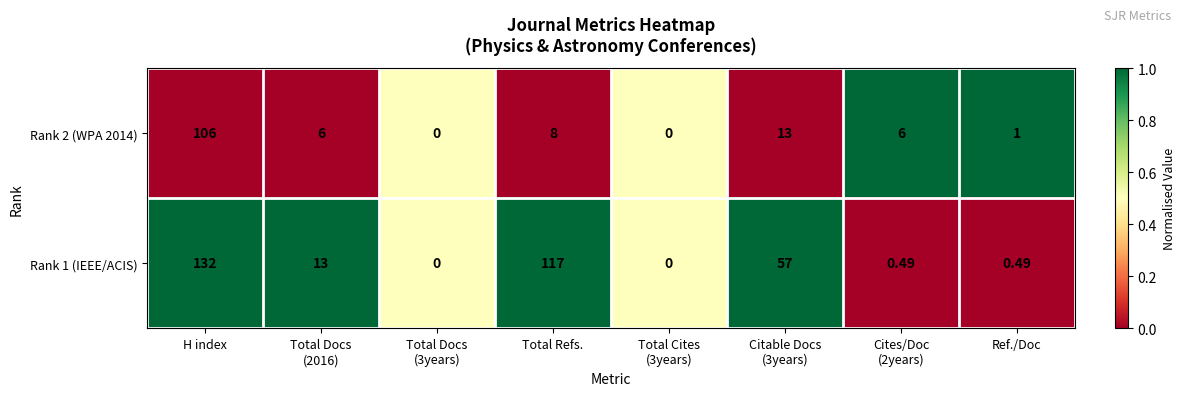

At which label does Rank 2 (WPA 2014) first exceed 6?

H index